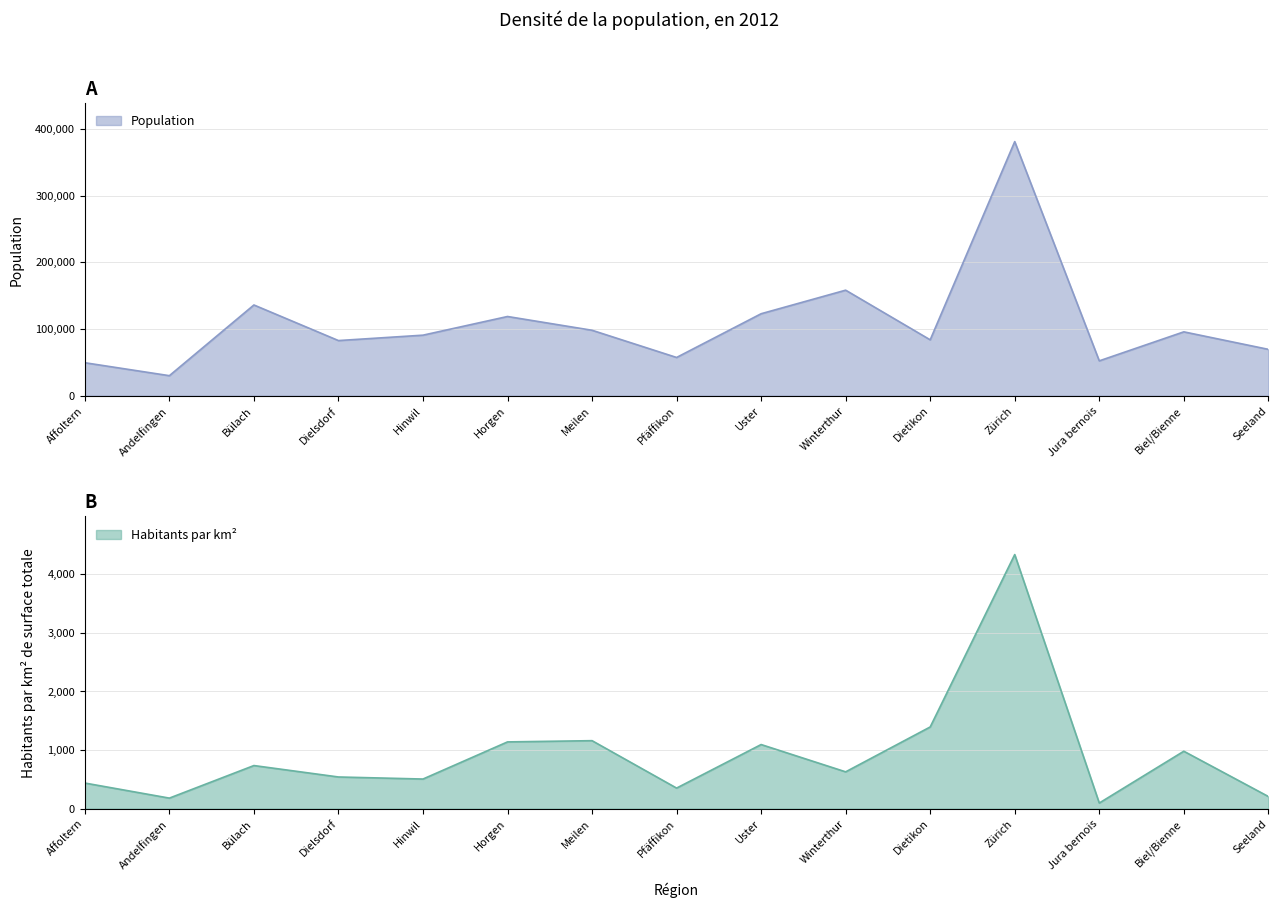

Where is the first local maximum for Population?

Bülach